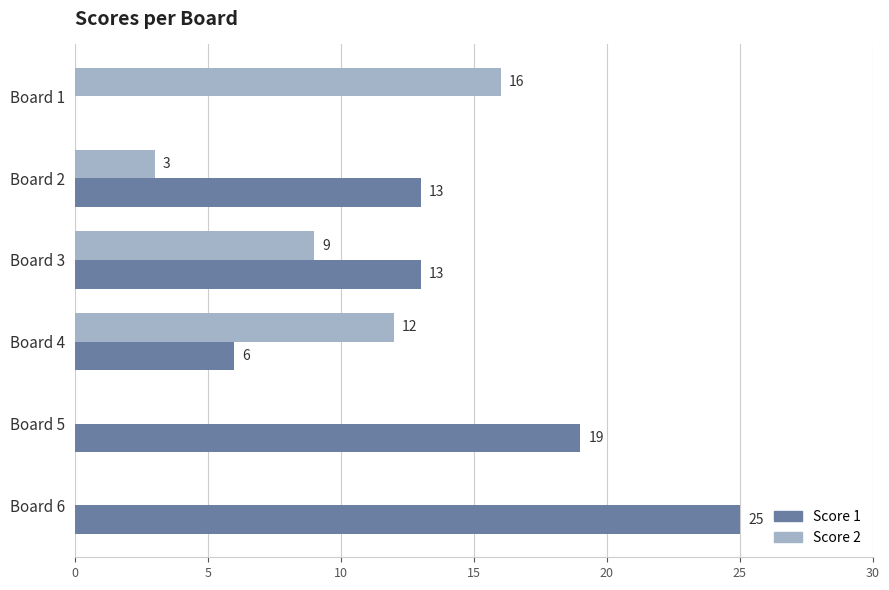

What is the sum of all Score 1 values?

76